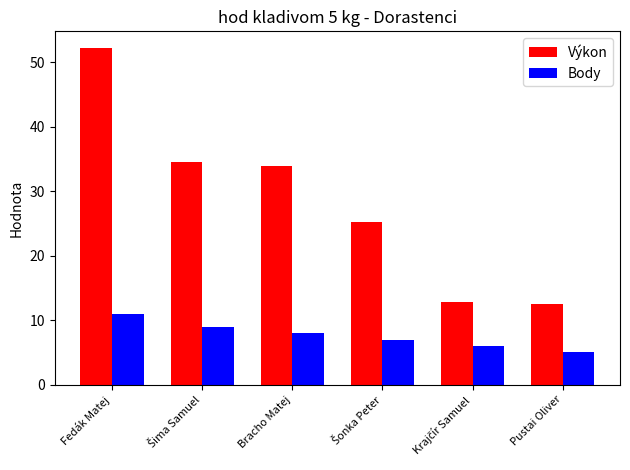

Is it true that Body equals 11.0 at Fedák Matej?

True